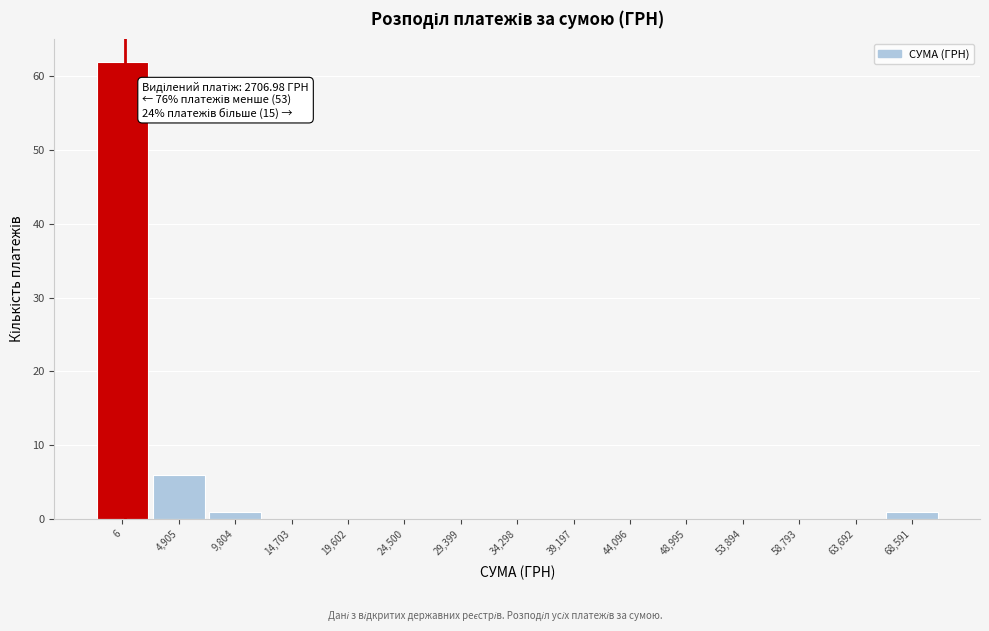

Reading left to right, transcribe all the data shown in this chart.

6=62	4,905=6	9,804=1	14,703=0	19,602=0	24,500=0	29,399=0	34,298=0	39,197=0	44,096=0	48,995=0	53,894=0	58,793=0	63,692=0	68,591=1